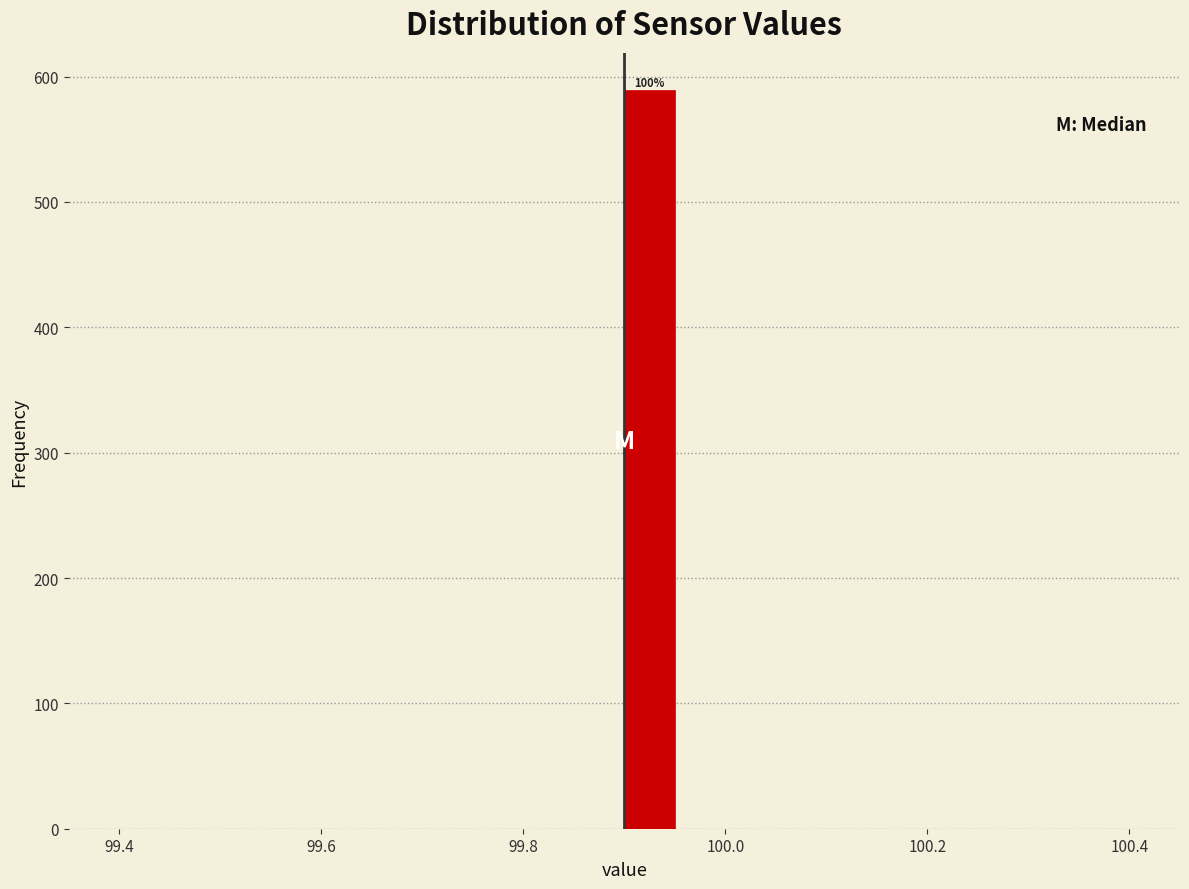

Read against the x-axis, roughly where is the centre of the tallest bar?

99.92